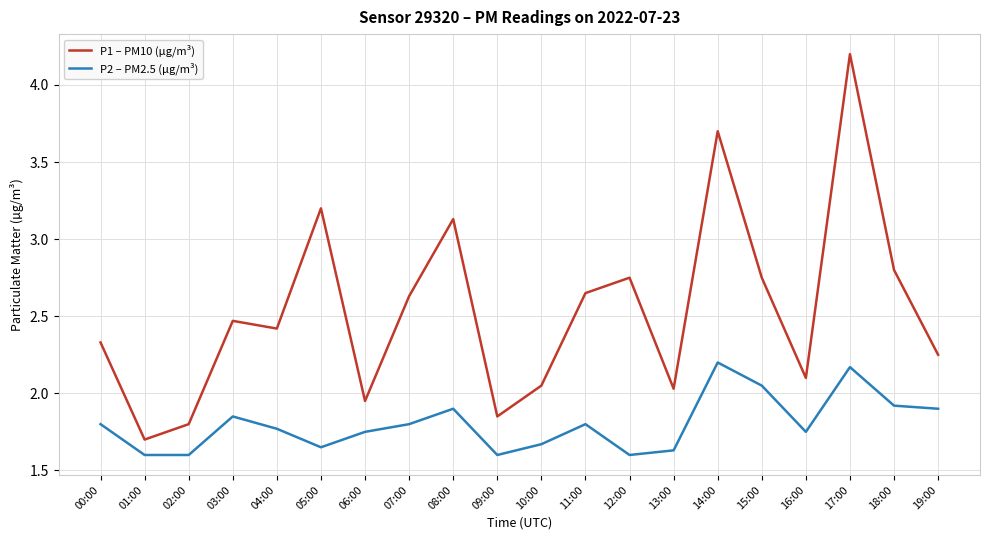

At which label does P1 – PM10 (µg/m³) first exceed 2?

00:00